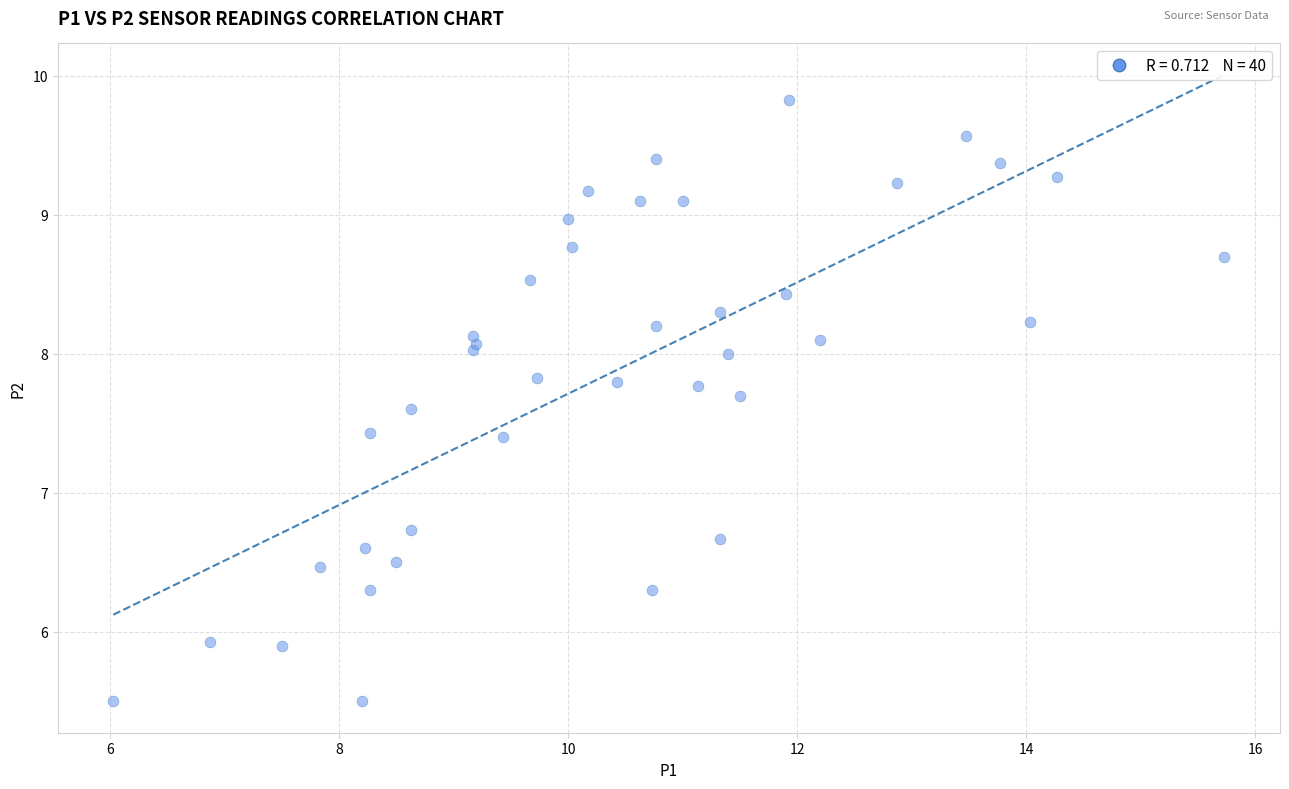

What Y value in the scatter plot is closest to 7?

6.7